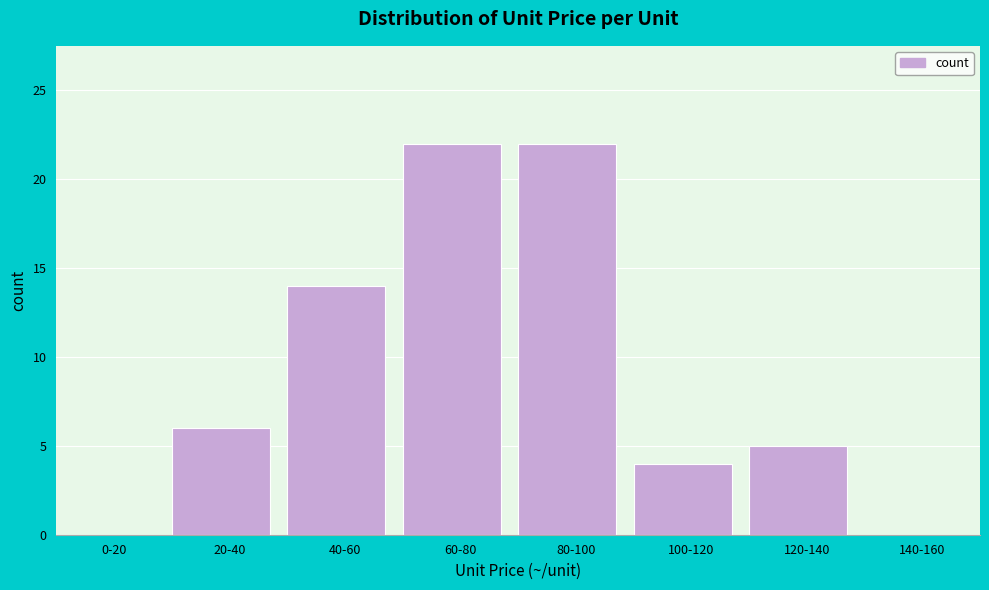

Reading left to right, extract all data points from this chart.

0-20=0	20-40=6	40-60=14	60-80=22	80-100=22	100-120=4	120-140=5	140-160=0